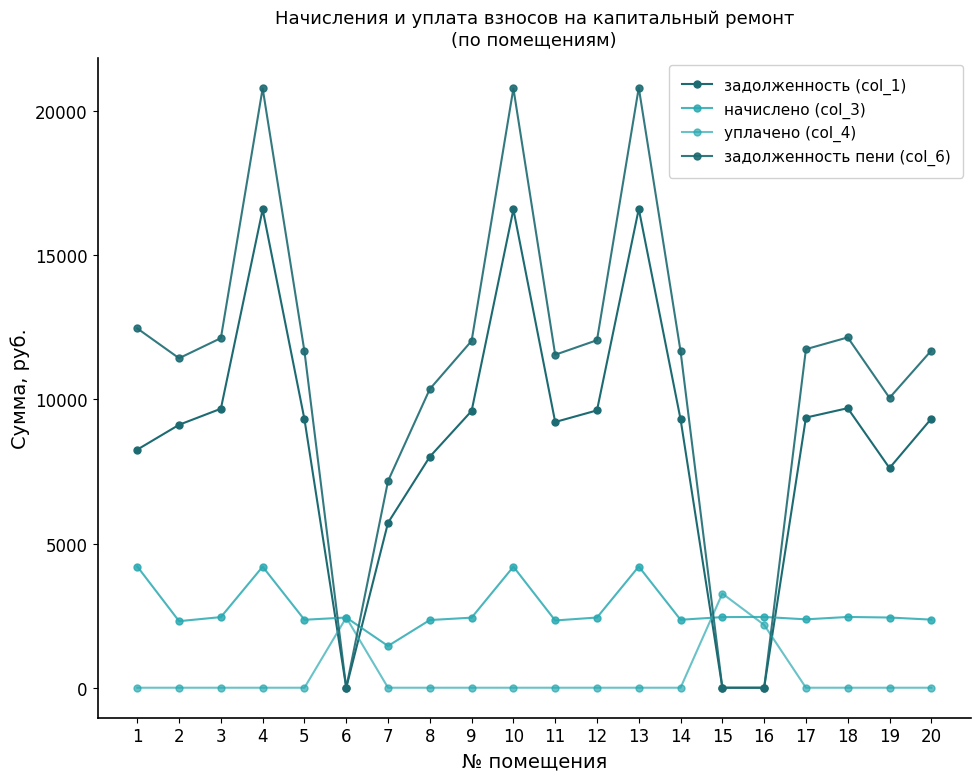

Is it true that начислено (col_3) equals 2454.3 at 18?

True